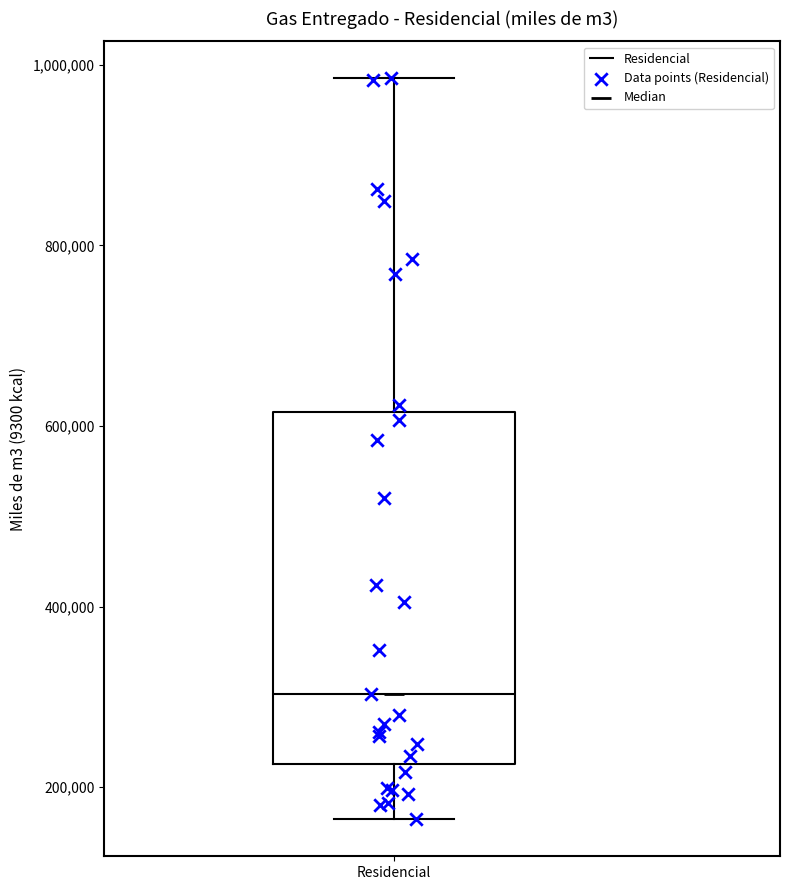

Where does the upper whisker of the box for Residencial end on the y-axis? The values are not printed on the chart, so give them approximately, as read against the axis.

980000